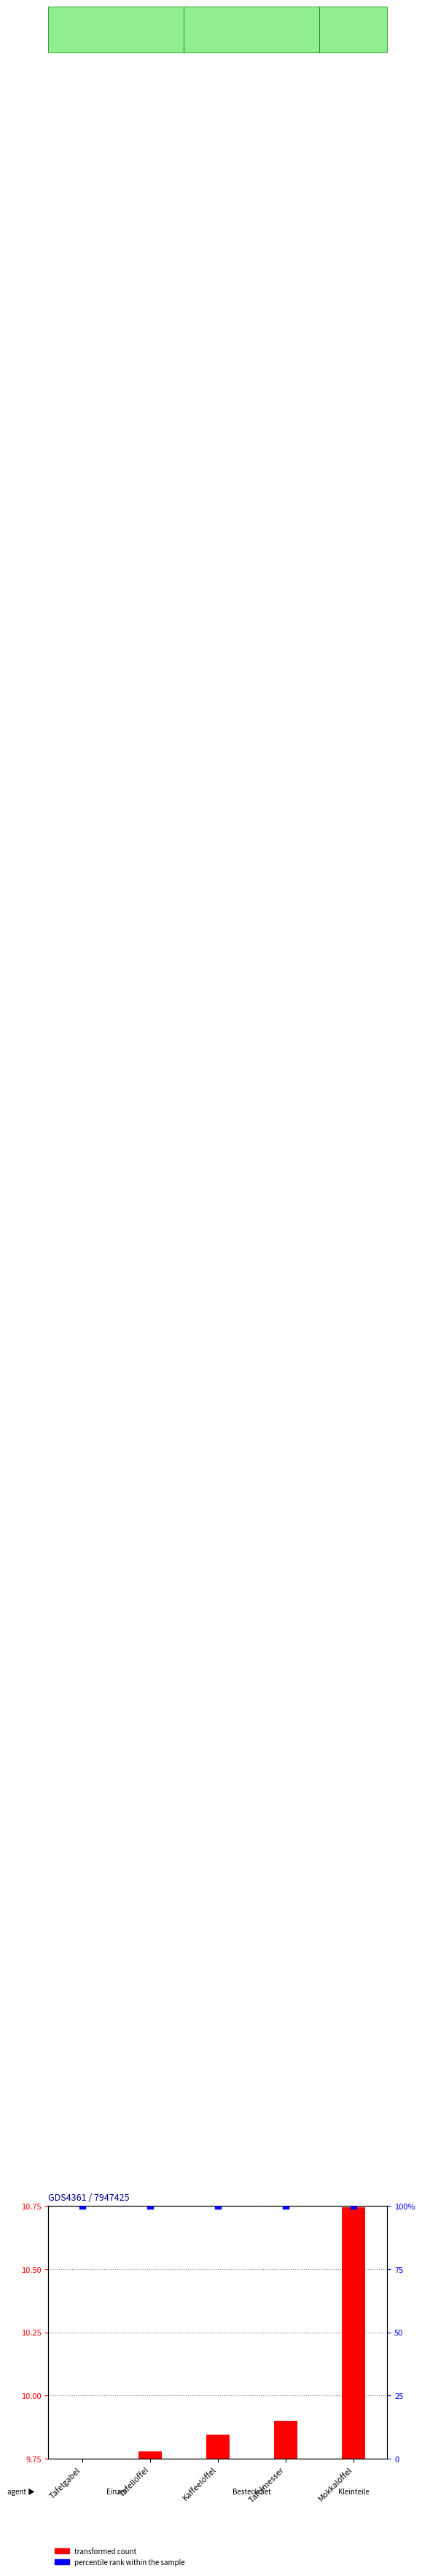

Which series has the largest total across all categories?

percentile rank within the sample